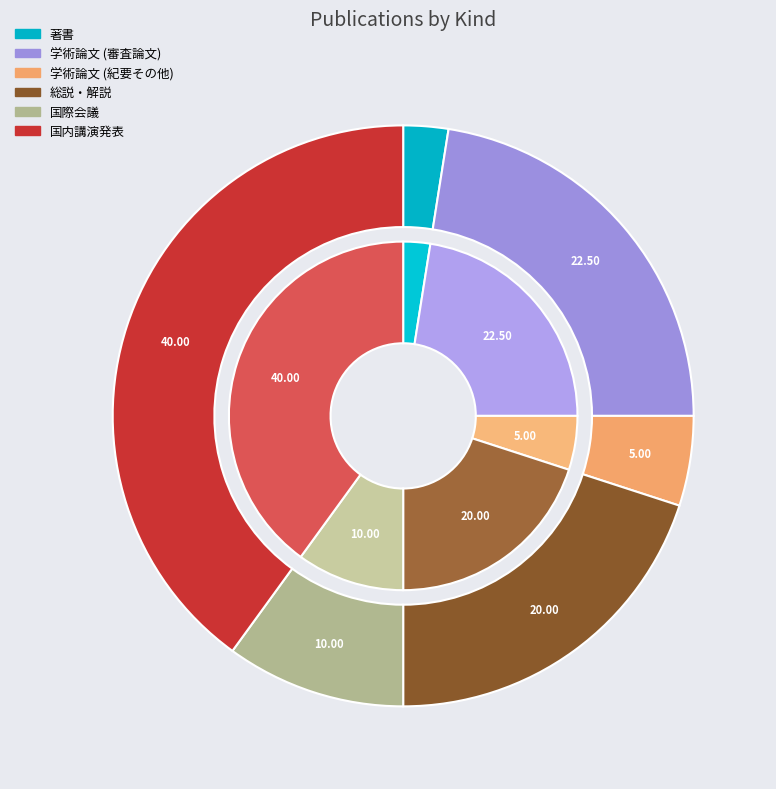

Which category has the smallest portion of the pie?

著書